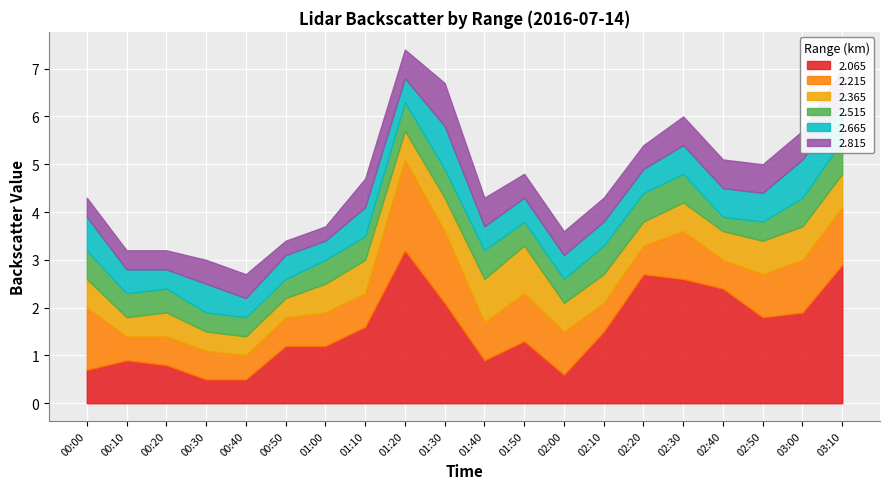

Where is 2.515 nearest to the value 0?

02:40